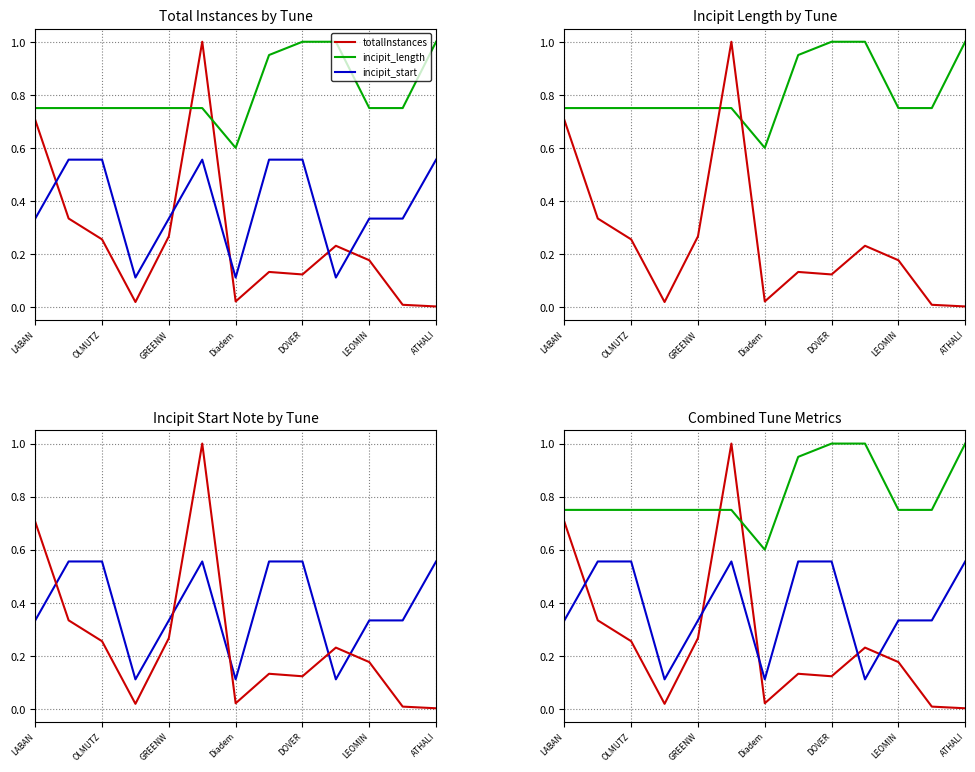

Which series has the widest spread of values?

totalInstances